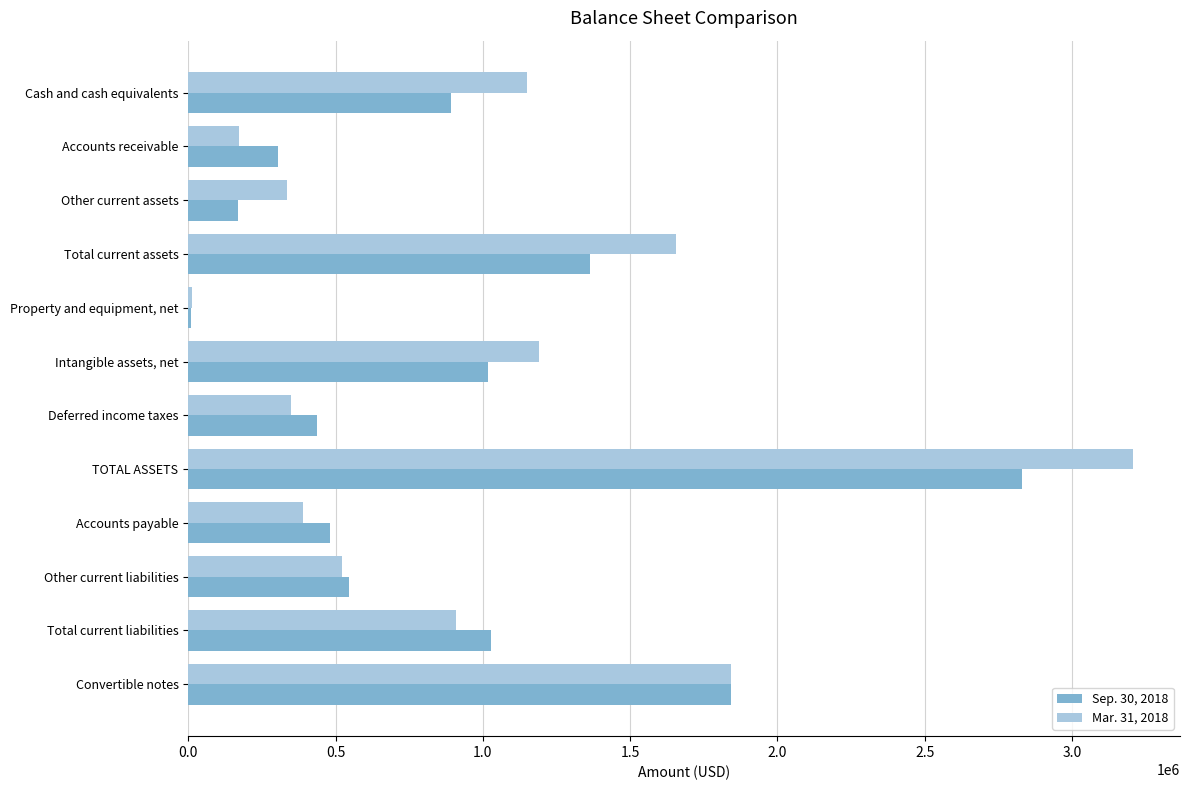

List the series in order of their overall mean, highest first.

Mar. 31, 2018, Sep. 30, 2018